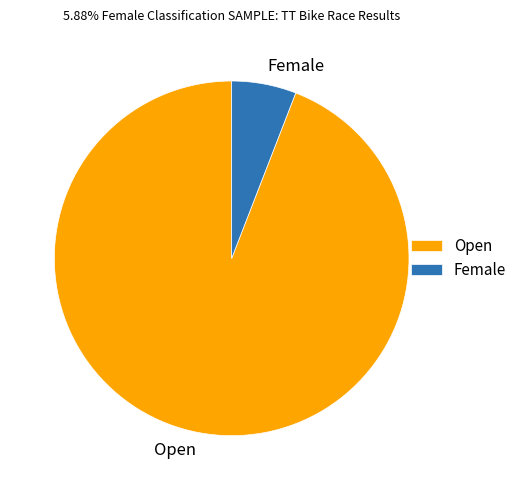

Between Open and Female, which is larger?

Open